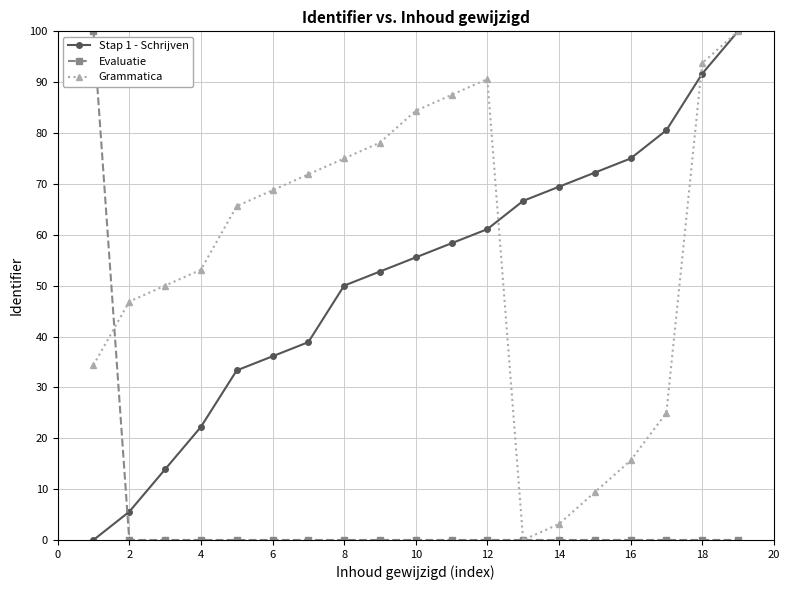

After their last crossing, which series has the higher values: Evaluatie or Stap 1 - Schrijven?

Stap 1 - Schrijven